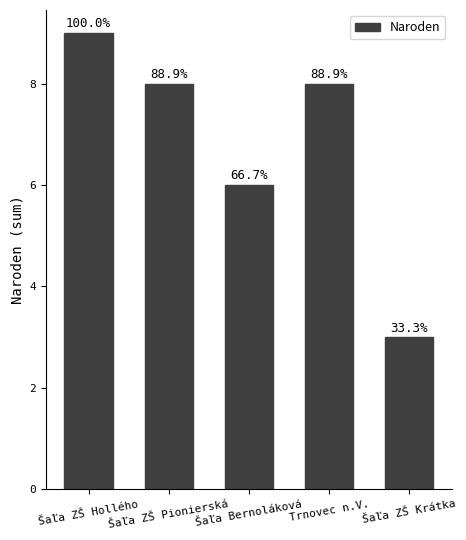

What is the average value?

7